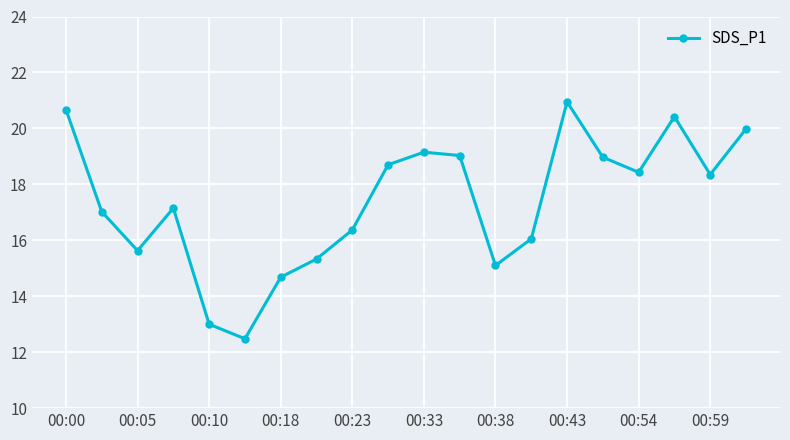

What is the value of the 6th point from the left?

12.5